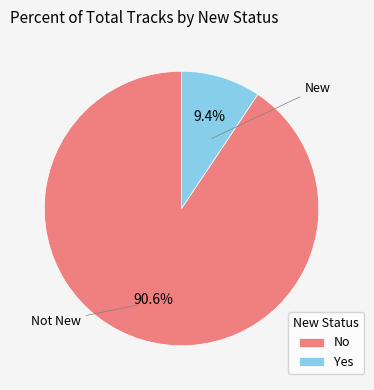

How many segments does this pie chart have?

2